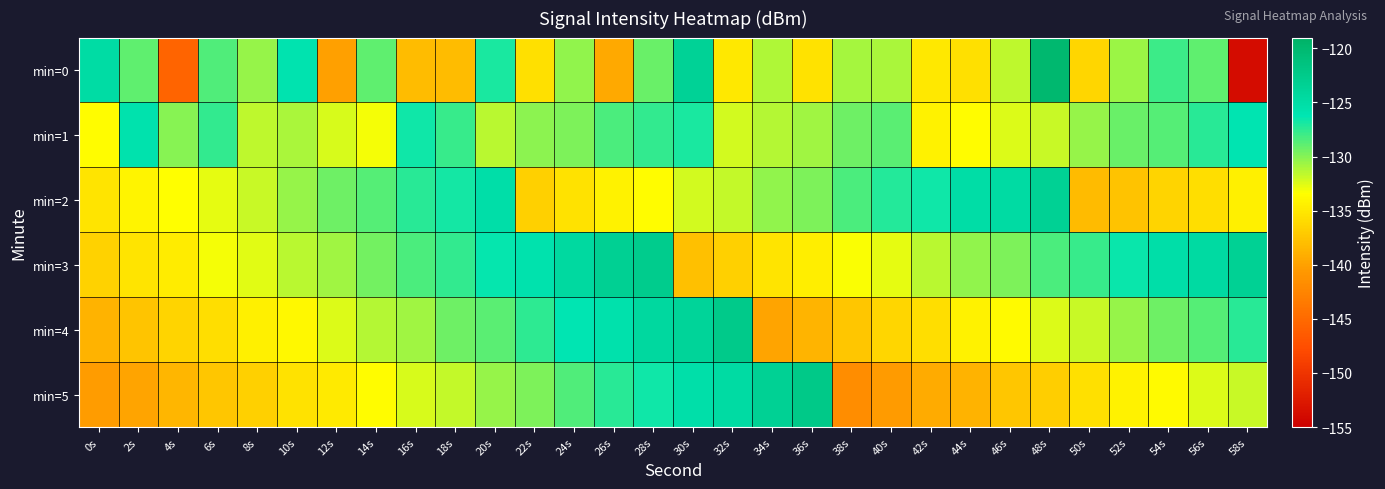

At which category is the sum across all series the highest?

28s